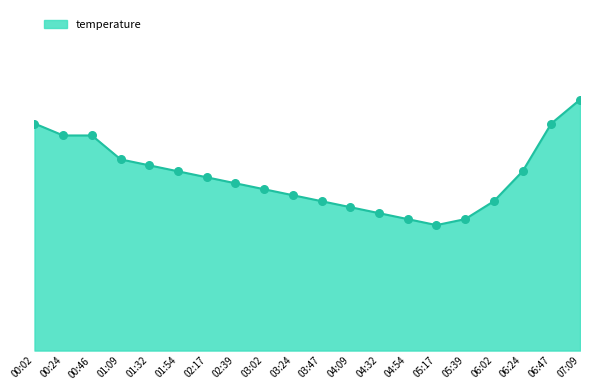

Does the chart have visible grid lines?

No